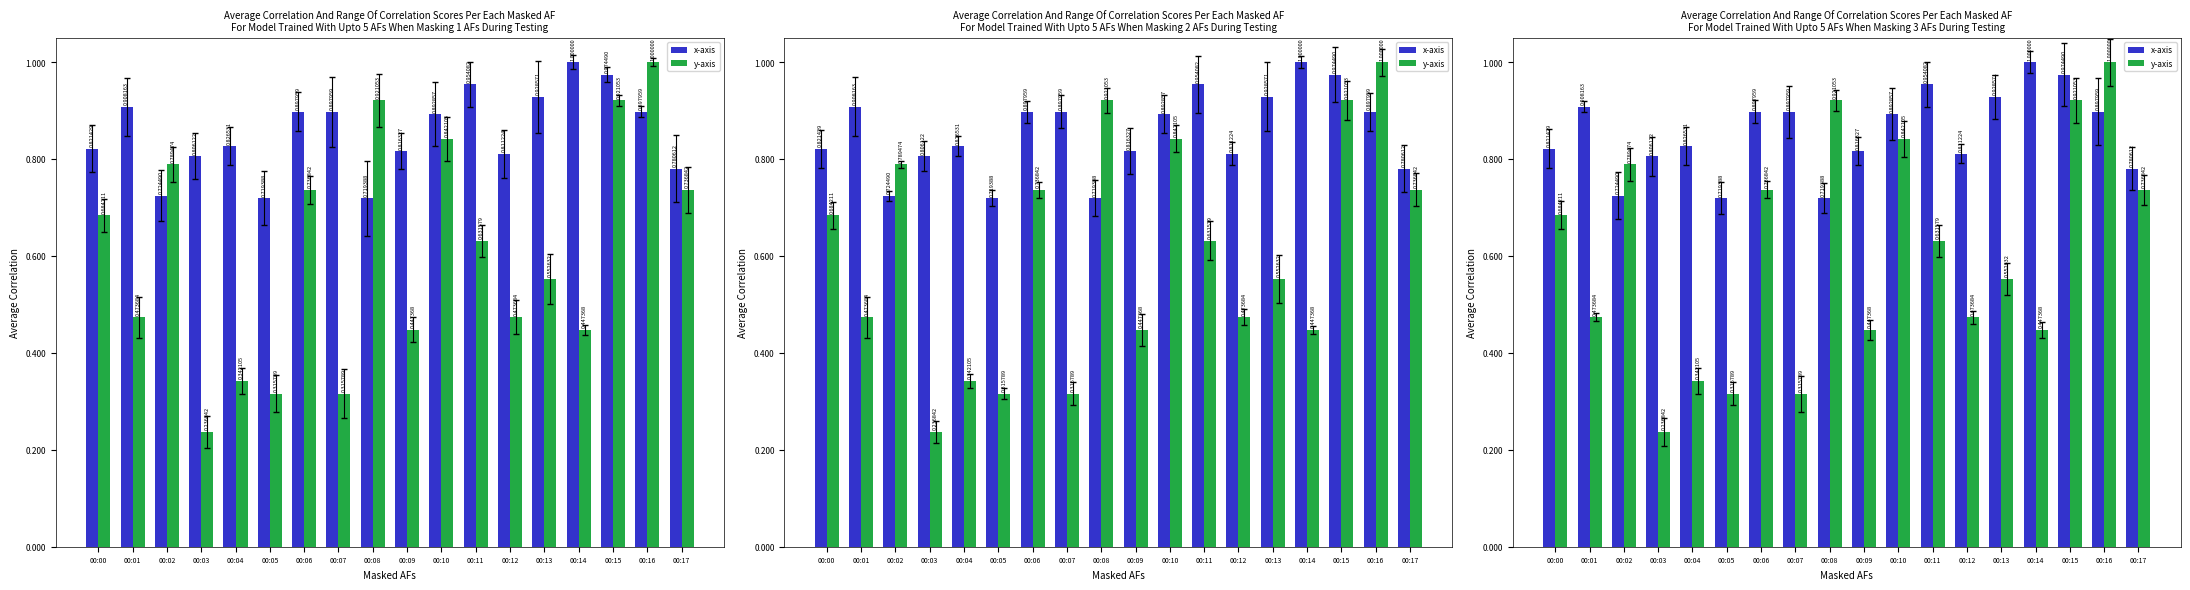

Reading left to right, transcribe all the data shown in this chart.

x-axis: 0.8	0.9	0.7	0.8	0.8	0.7	0.9	0.9	0.7	0.8	0.9	1.0	0.8	0.9	1.0	1.0	0.9	0.8
y-axis: 0.7	0.5	0.8	0.2	0.3	0.3	0.7	0.3	0.9	0.4	0.8	0.6	0.5	0.6	0.4	0.9	1.0	0.7